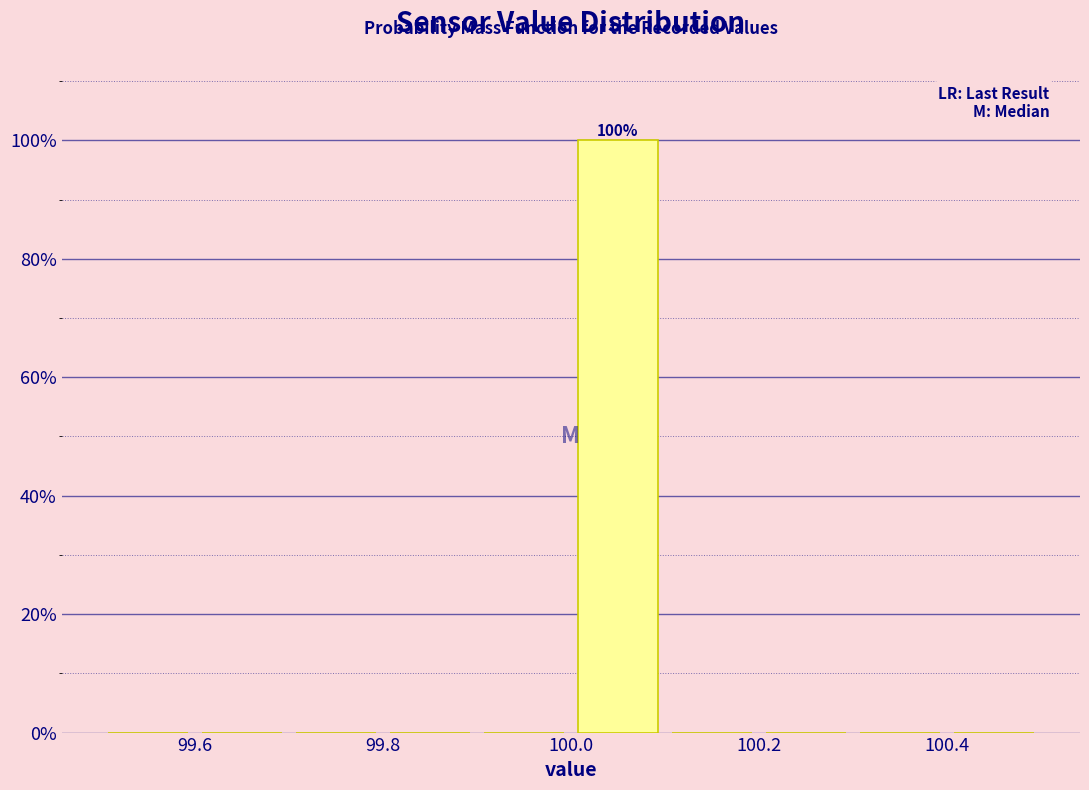

Which range on the x-axis has the tallest bar?

100.0 to 100.1